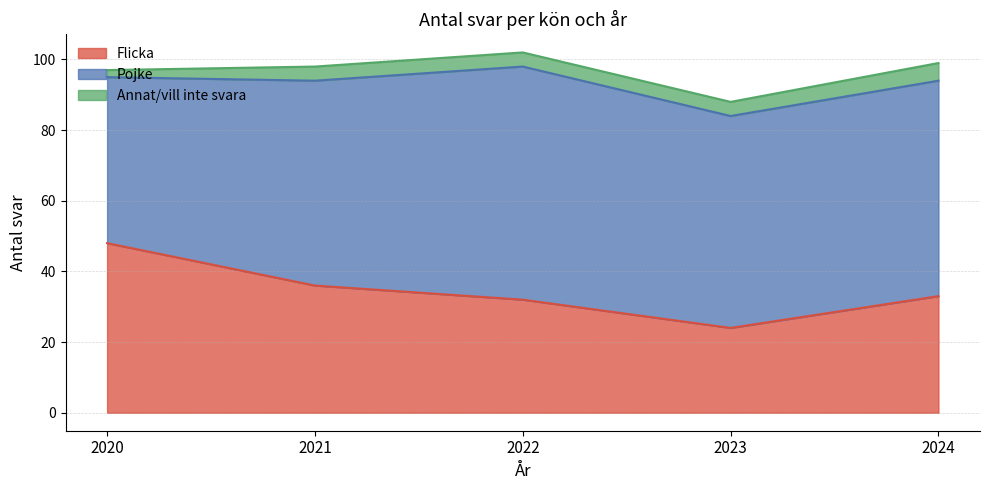

In Pojke, how many points are higher than both neighbors (excluding endpoints)?

1